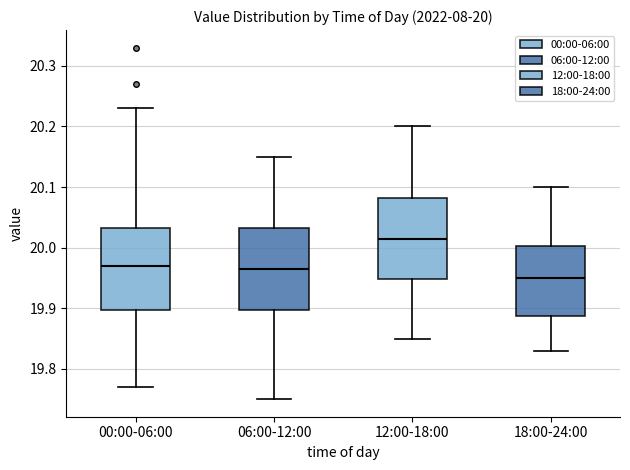

Which box's median line is the lowest?

18:00-24:00